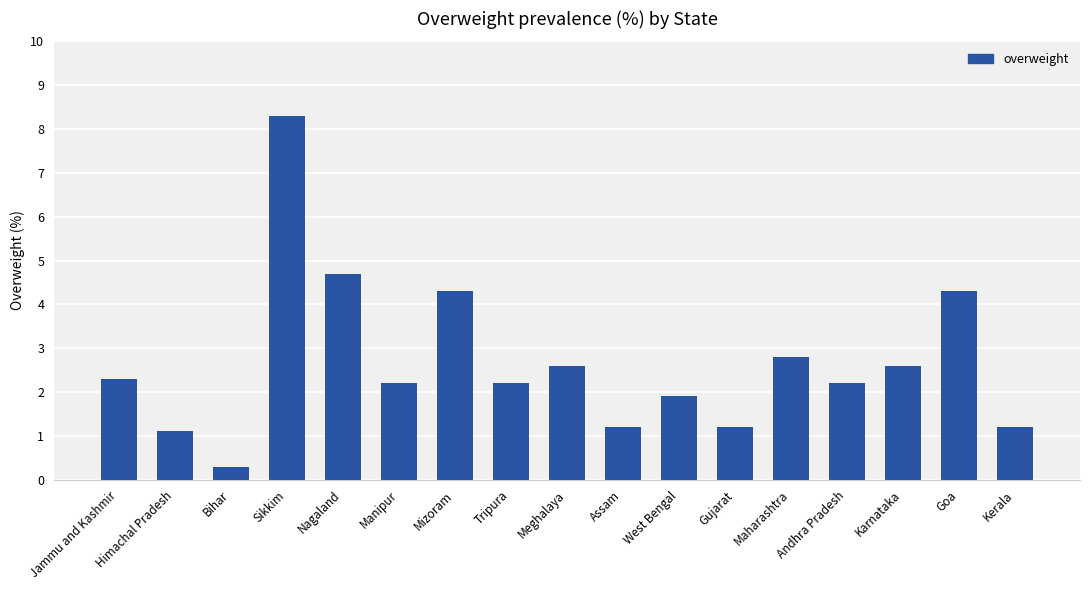

What is the difference between the second highest and minimum values?

4.4